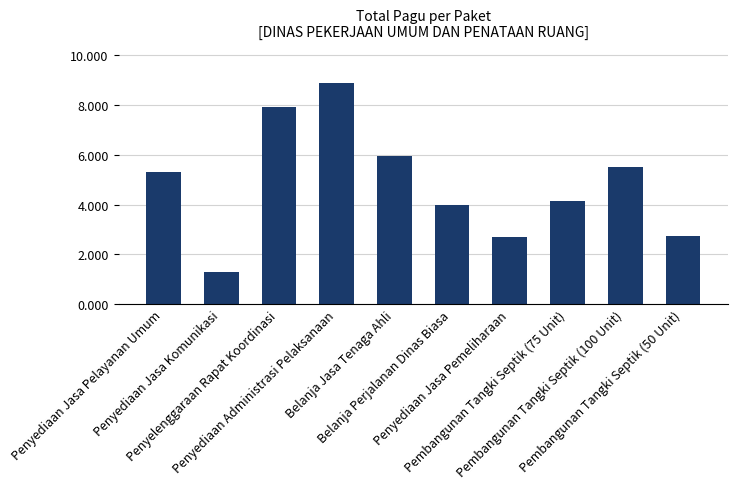

What is the change in value from Penyediaan Jasa Pelayanan Umum to Penyediaan Jasa Komunikasi?

-401278100